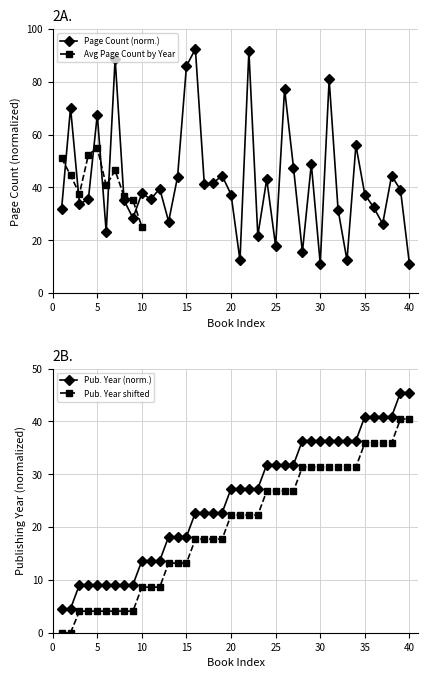

Rank the series at 22 from highest to lowest value.

pageCount, publishingYear